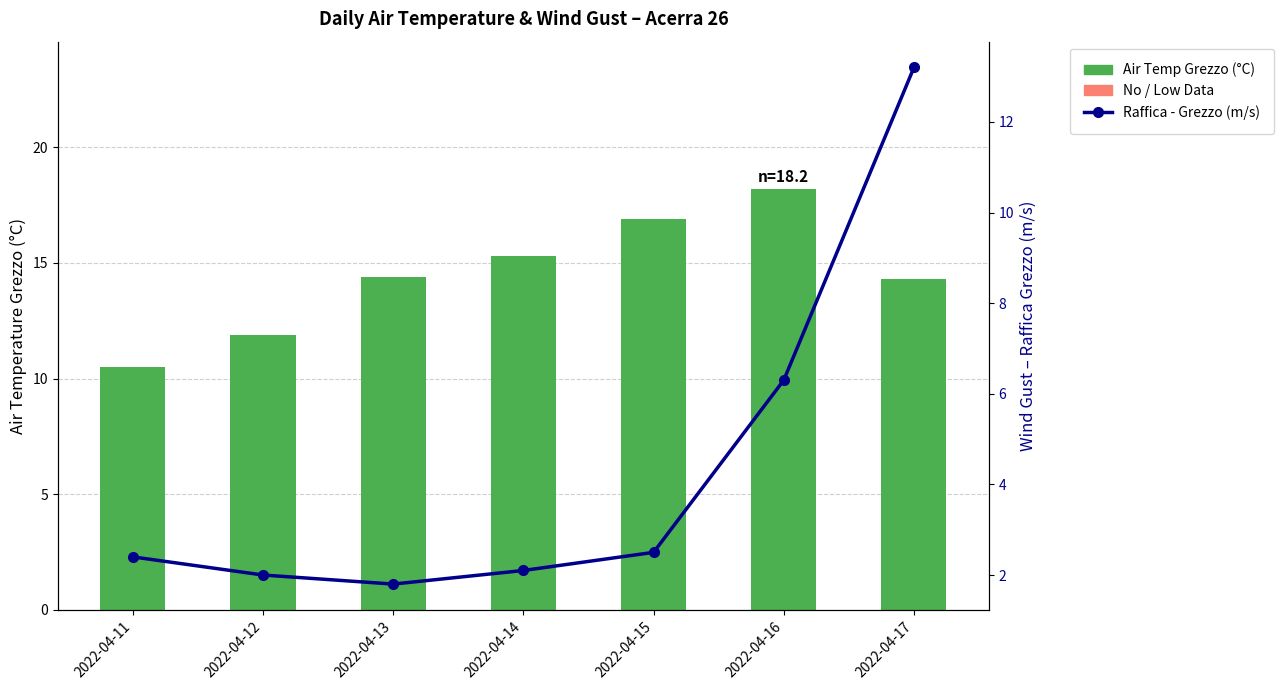

How many values in the Air Temp Grezzo (°C) series exceed 14?

5